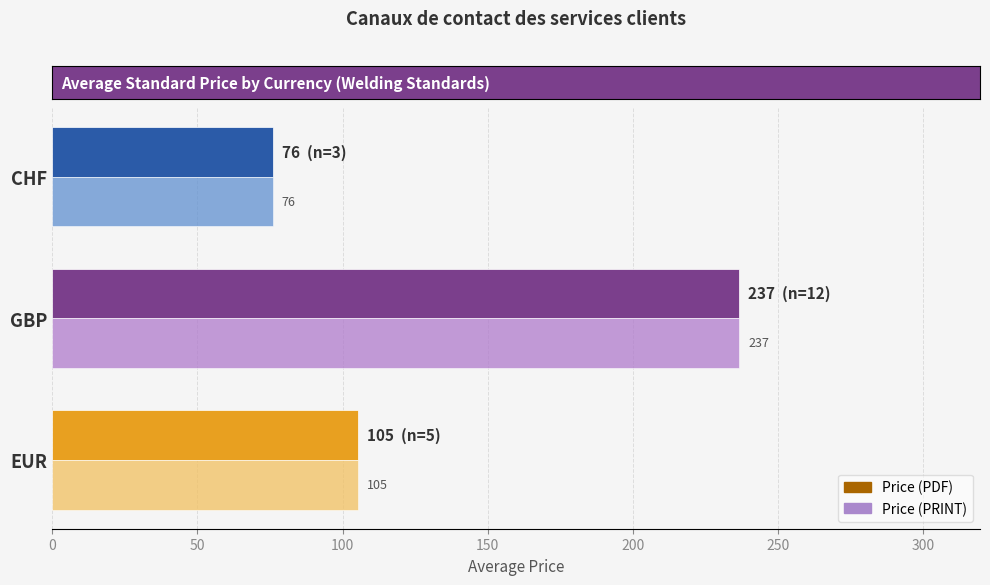

What is the approximate value of Price (PDF) at EUR?

105.4